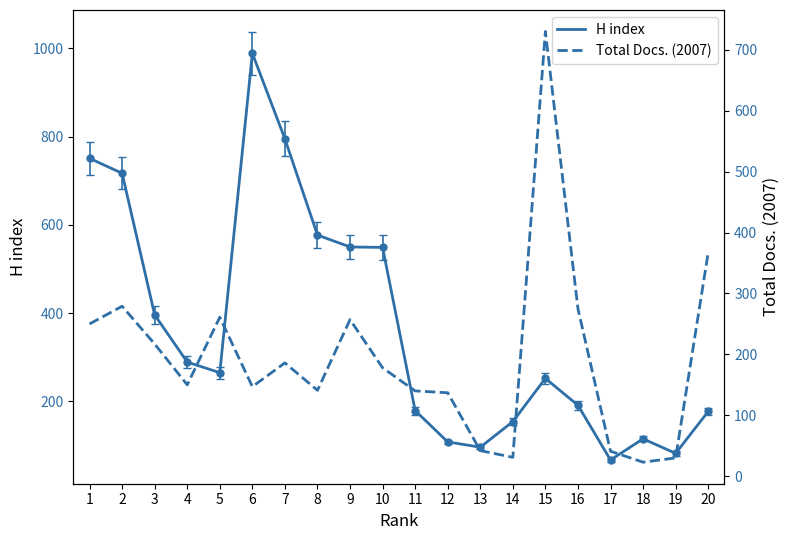

Where is the first local minimum for Total Docs. (2007)?

4